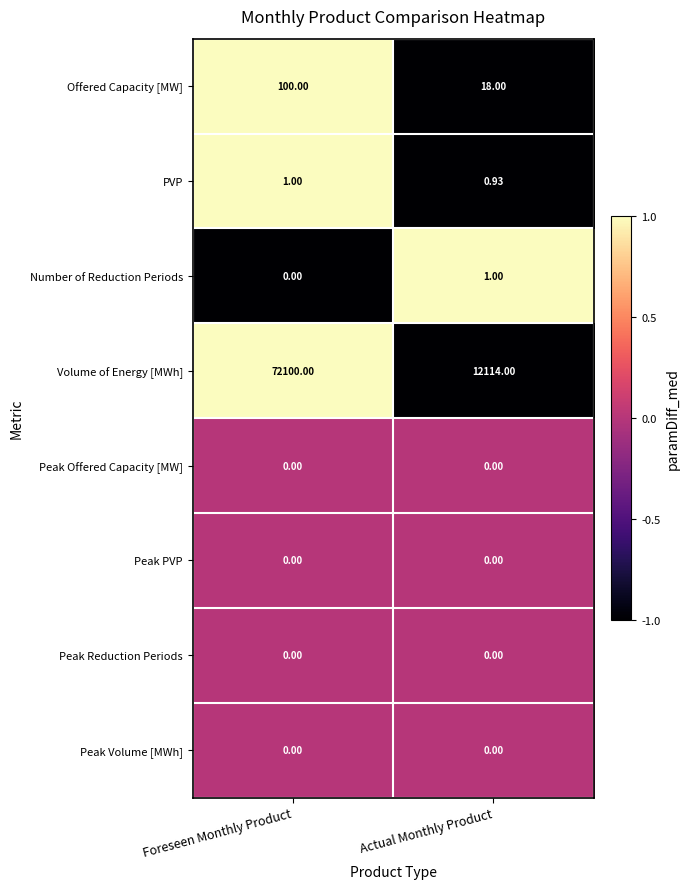

Which series has the widest spread of values?

Volume of Energy [MWh]